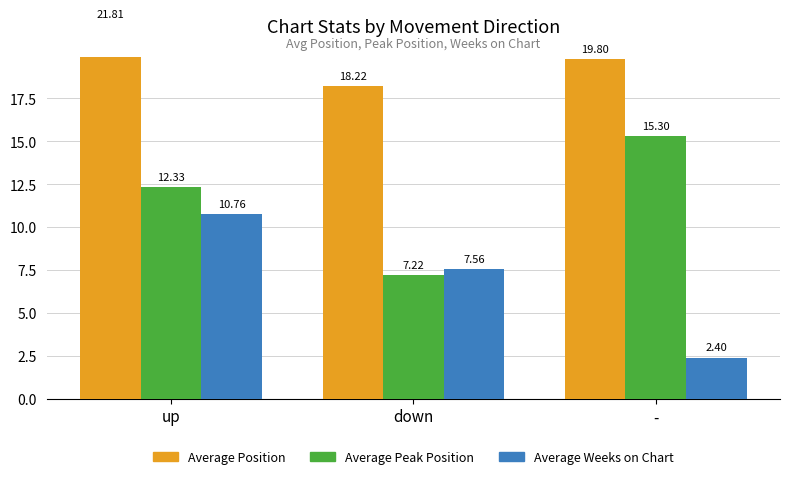

The Average Position series shows 11.3 at up. True or false?

False